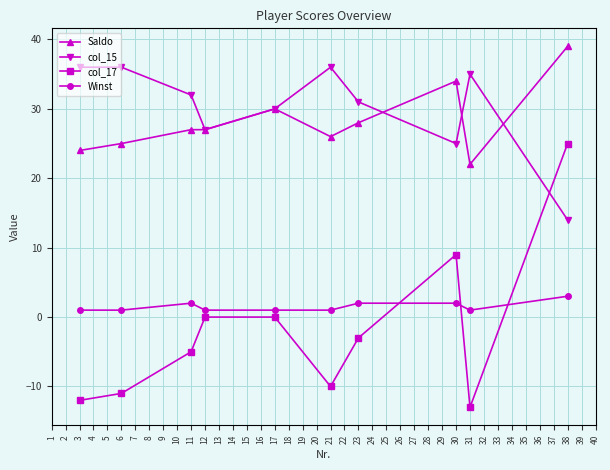

Which label corresponds to the smallest value in the chart?

31